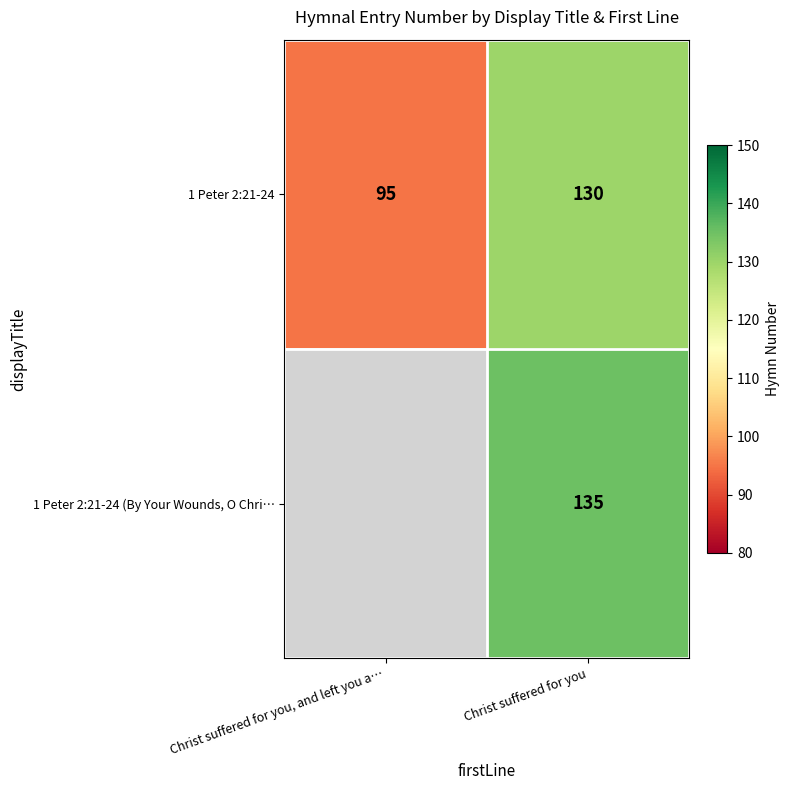

Is it true that 1 Peter 2:21-24 (By Your Wounds, O Chri… equals 135 at Christ suffered for you?

True